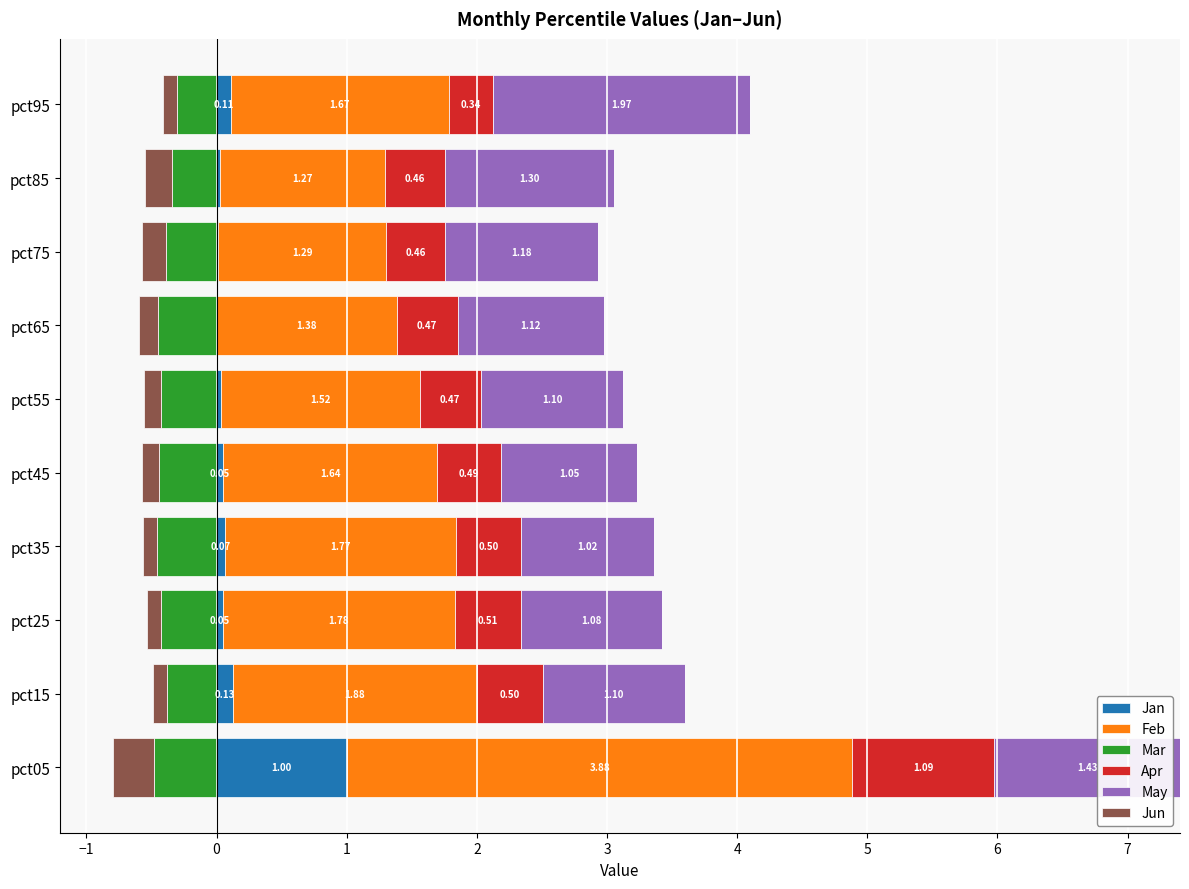

List the series in order of their peak value, highest first.

Feb, May, Apr, Jan, Mar, Jun